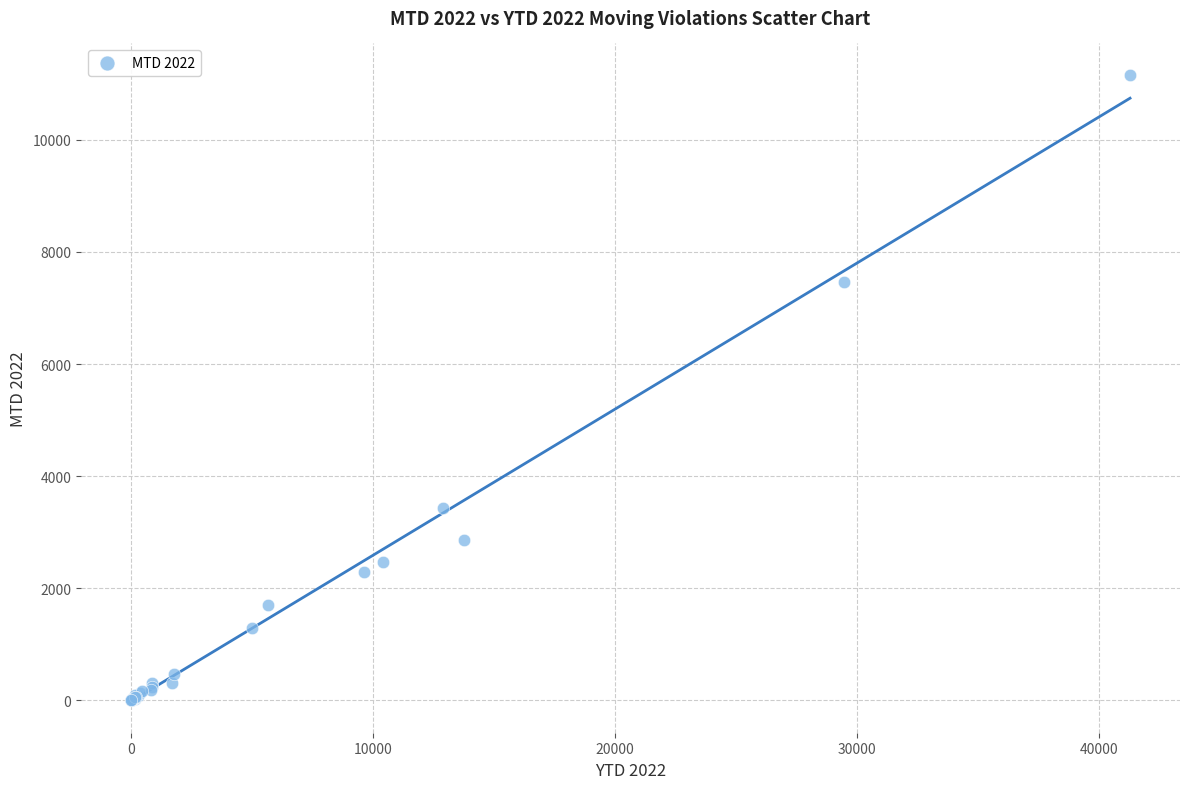

What Y value in the scatter plot is closest to 5581?

7456